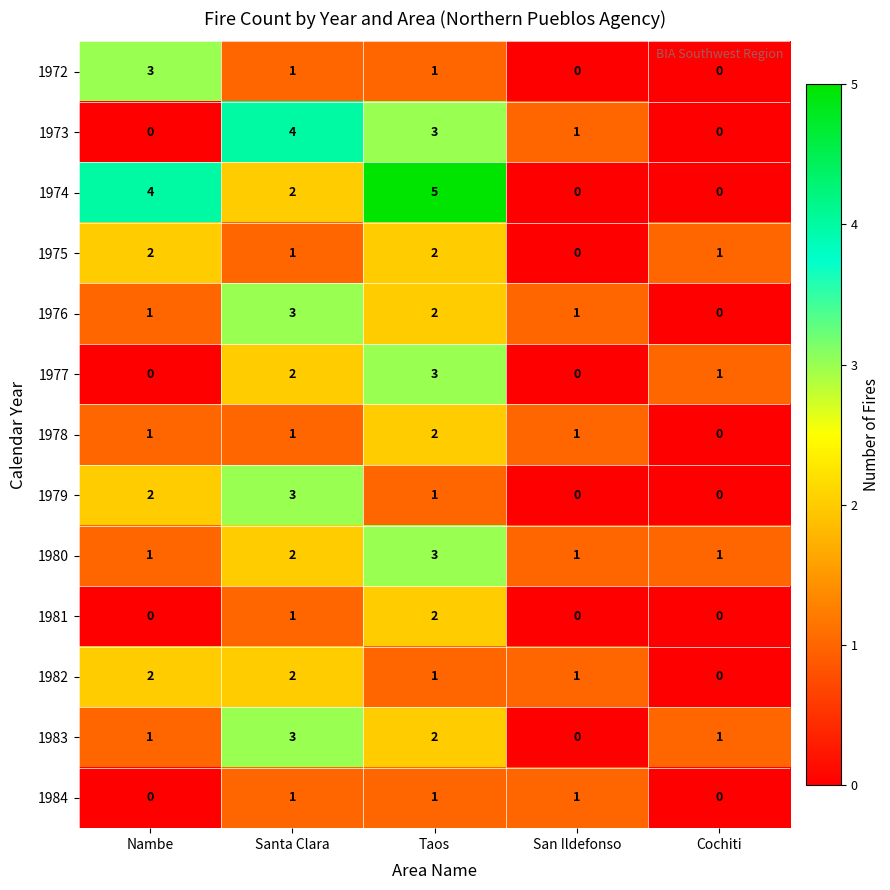

The 1978 series shows 3 at Taos. True or false?

False